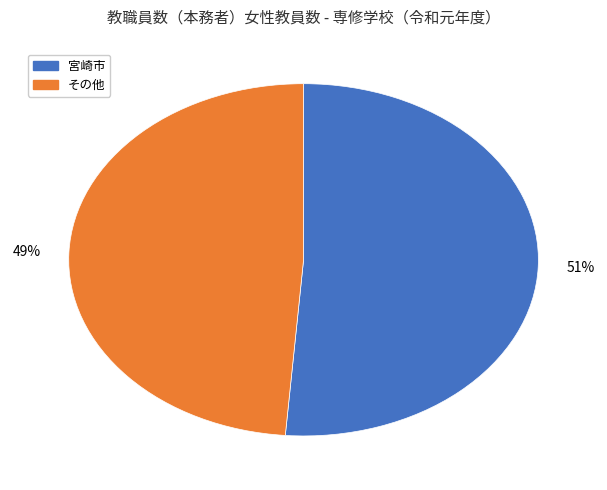

Is there any slice that represents more than half of the pie?

Yes